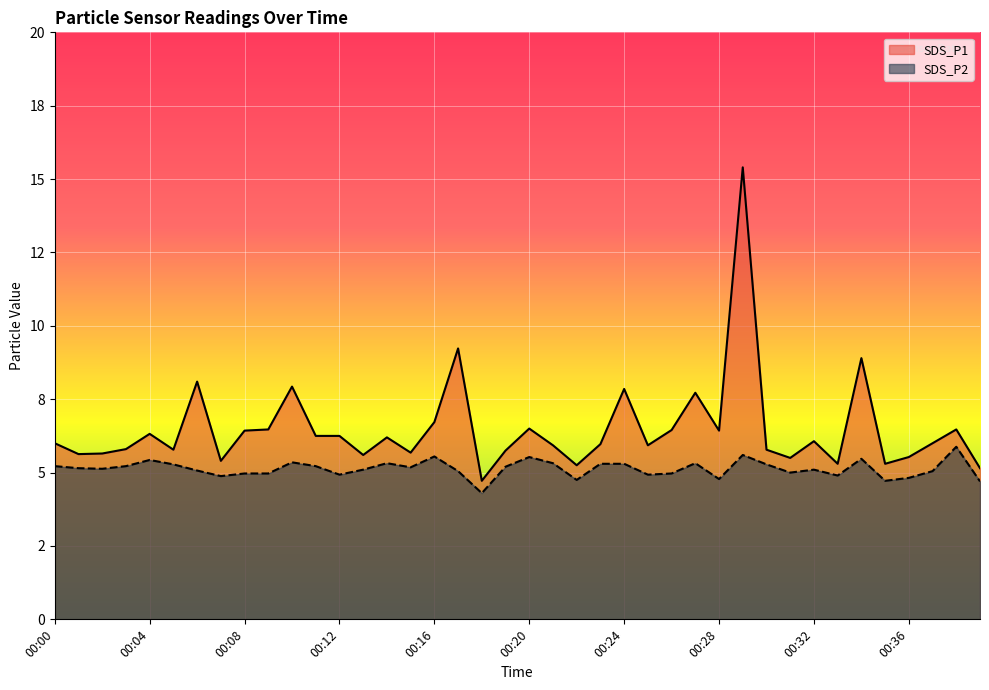

Where is the first local maximum for SDS_P2?

00:04